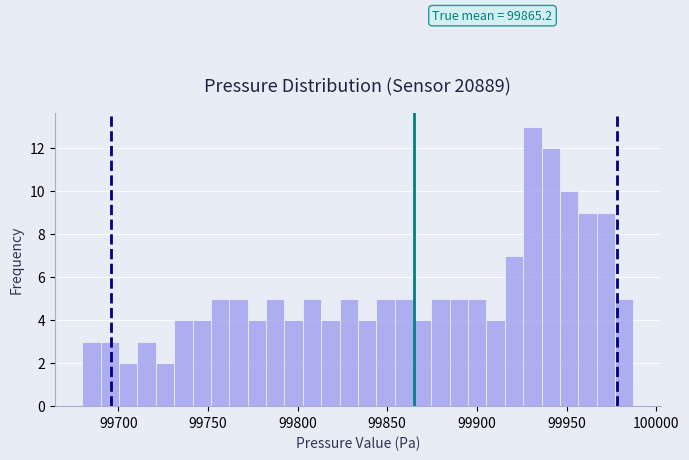

Read against the x-axis, roughly where is the centre of the tallest bar?

99930